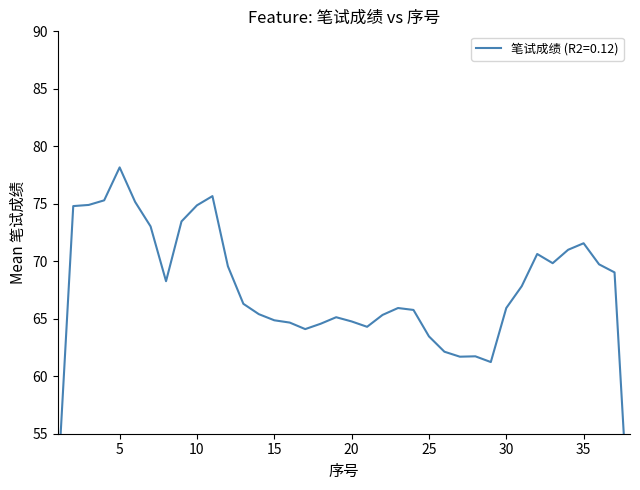

How many lines are shown in the chart?

1